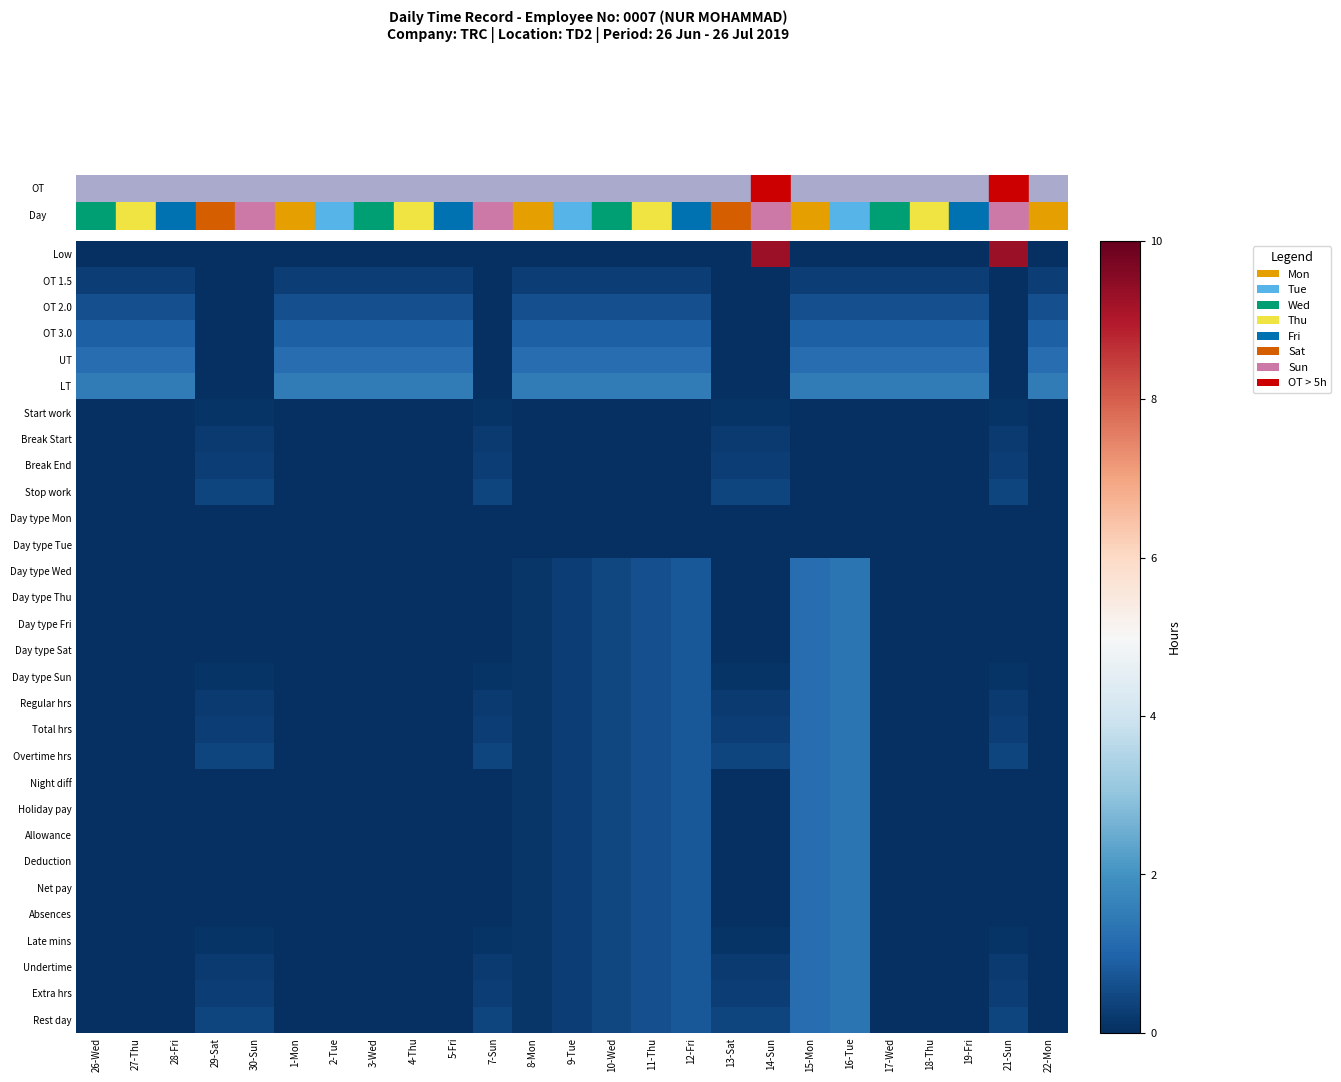

Which series has the widest spread of values?

Low